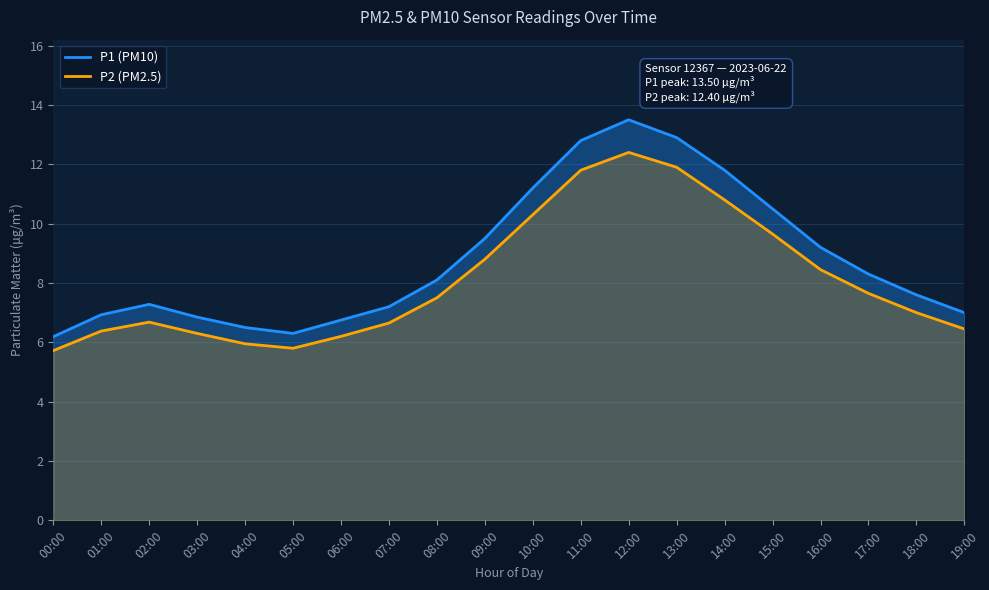

What is the label of the 1st point from the left?

00:00